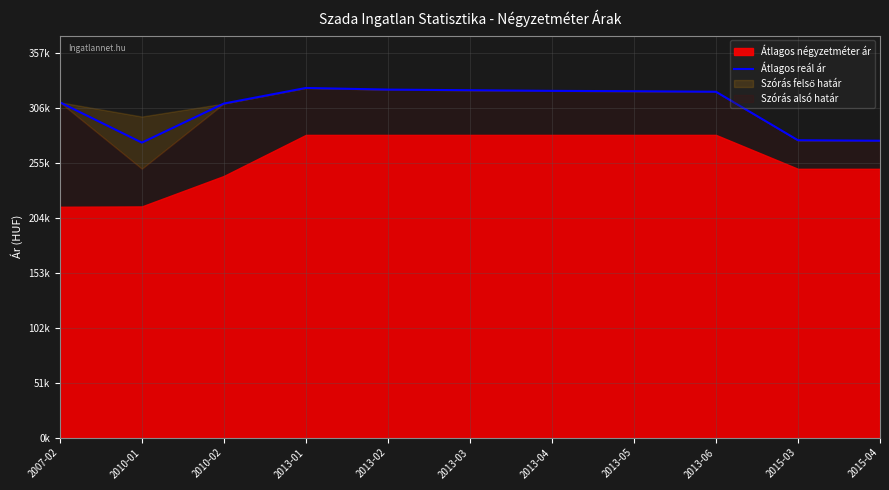

What is the label of the 4th point from the left?

2013-01